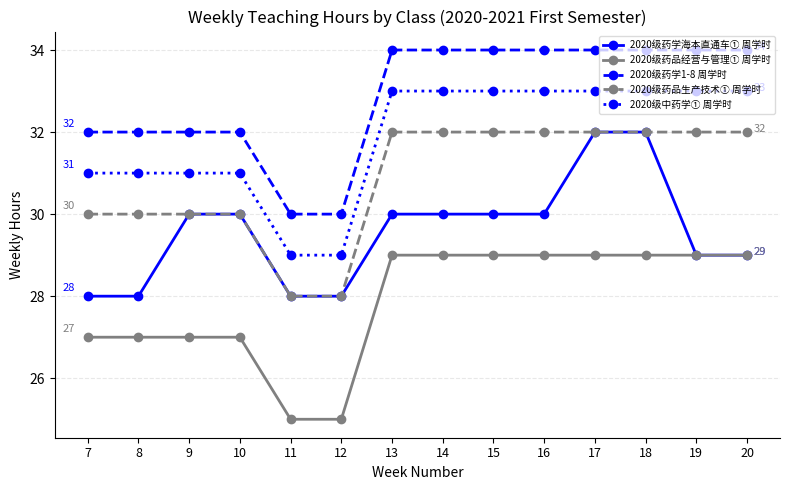

Does the chart have visible grid lines?

Yes